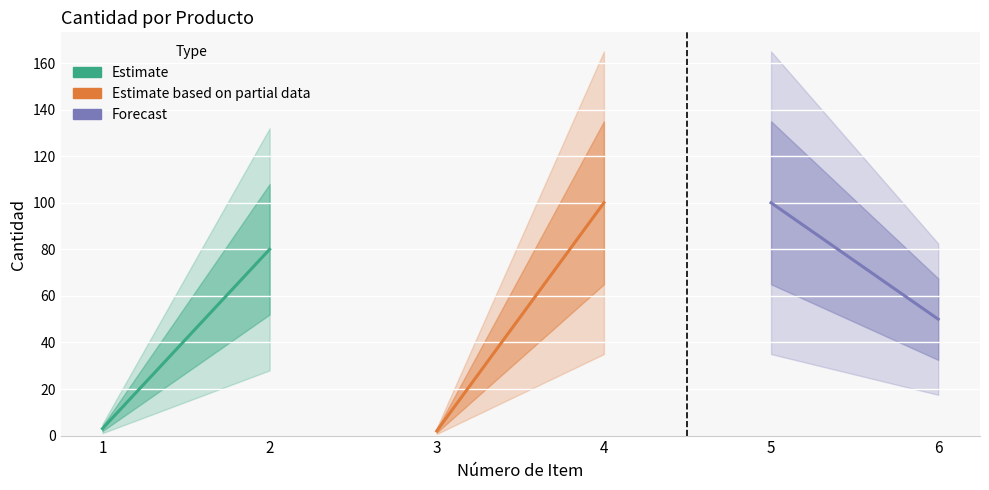

What is the value of the Estimate point at the 1st from the left?

3